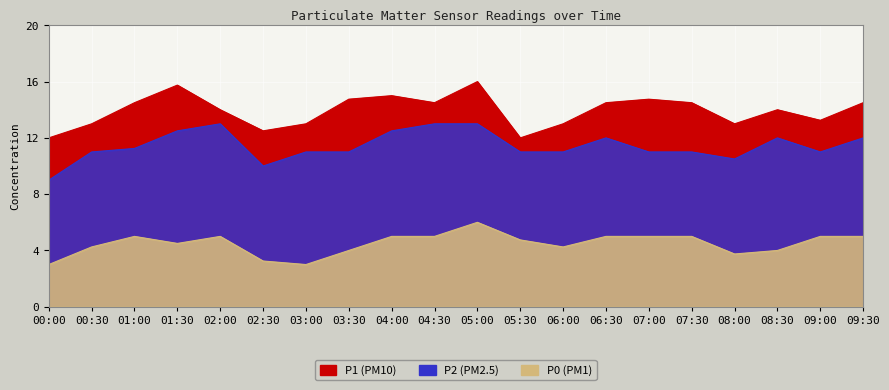

The value of P0 at 01:00 is 1.7. True or false?

False